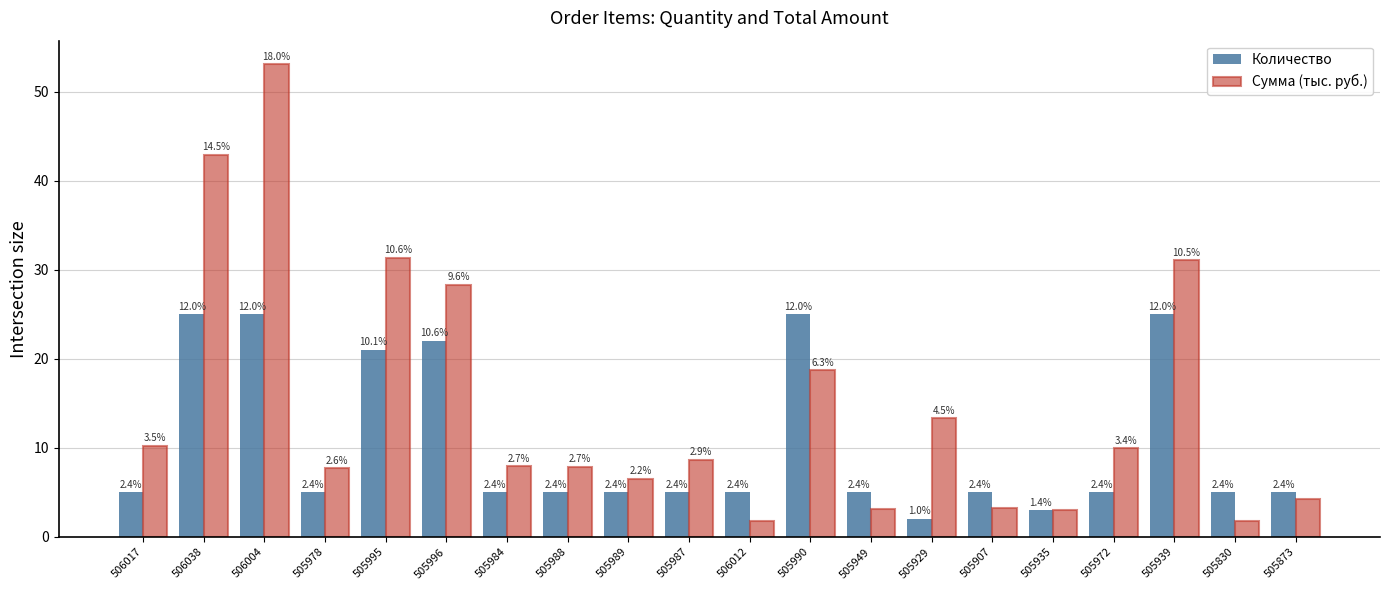

What is the smallest value displayed?

1.8